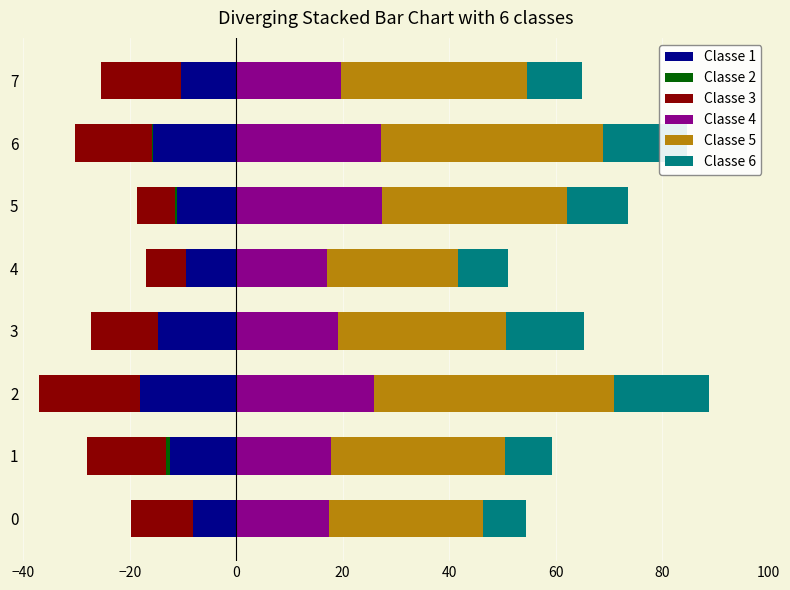

What position from the right is −40?

8